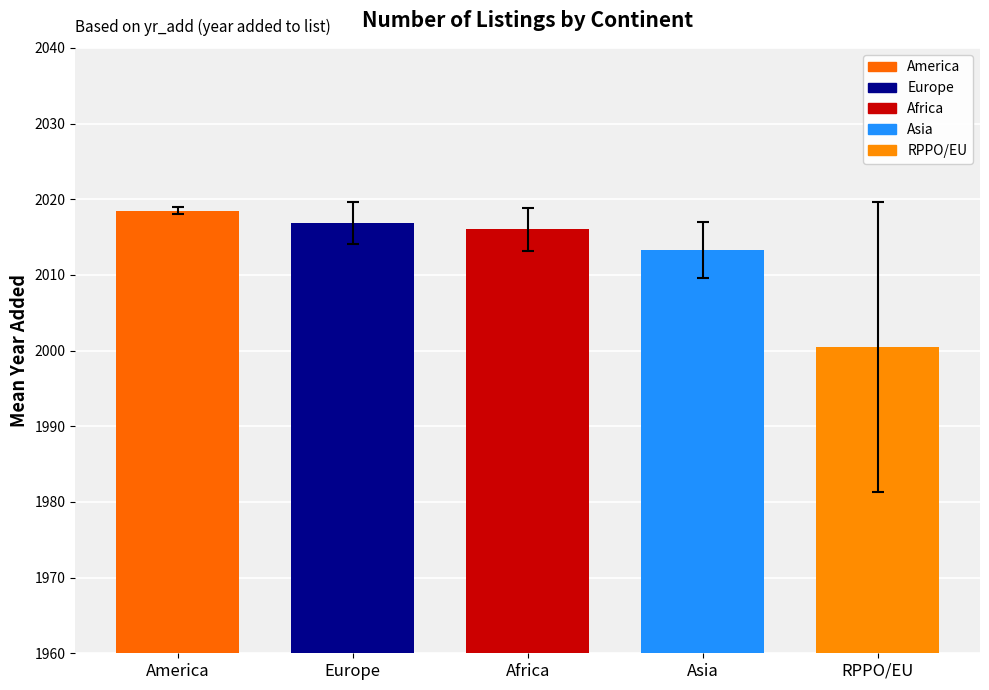

What is the maximum value shown in the chart?

2018.5